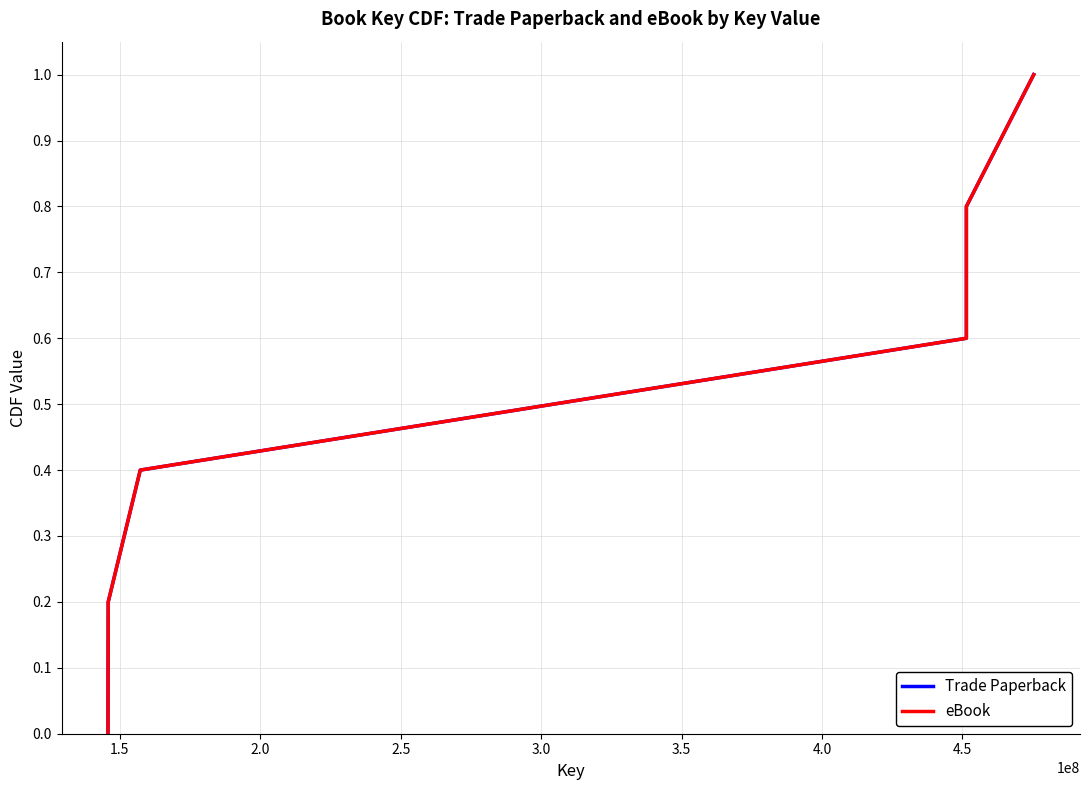

Reading right to left, what are all the values shown in this chart?

Trade Paperback: 1.0	0.8	0.6	0.4	0.2	0.0
eBook: 1.0	0.8	0.6	0.4	0.2	0.0